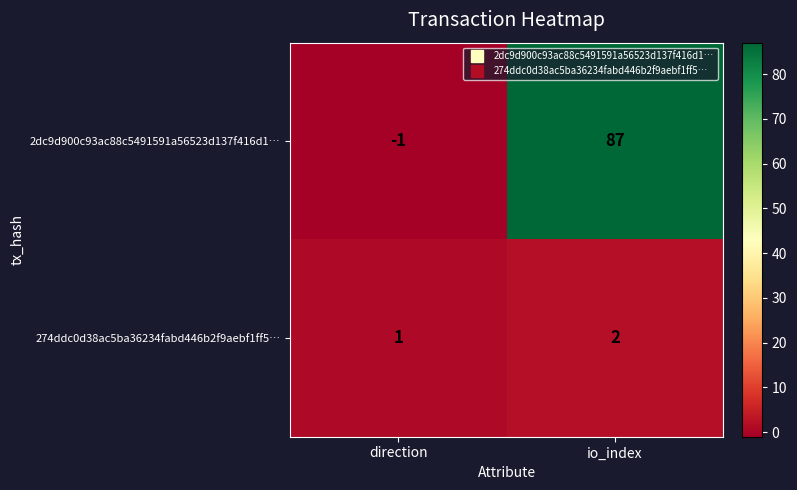

What is the difference between the maximum and minimum values in the 2dc9d900c93ac88c5491591a56523d137f416d1… series?

88